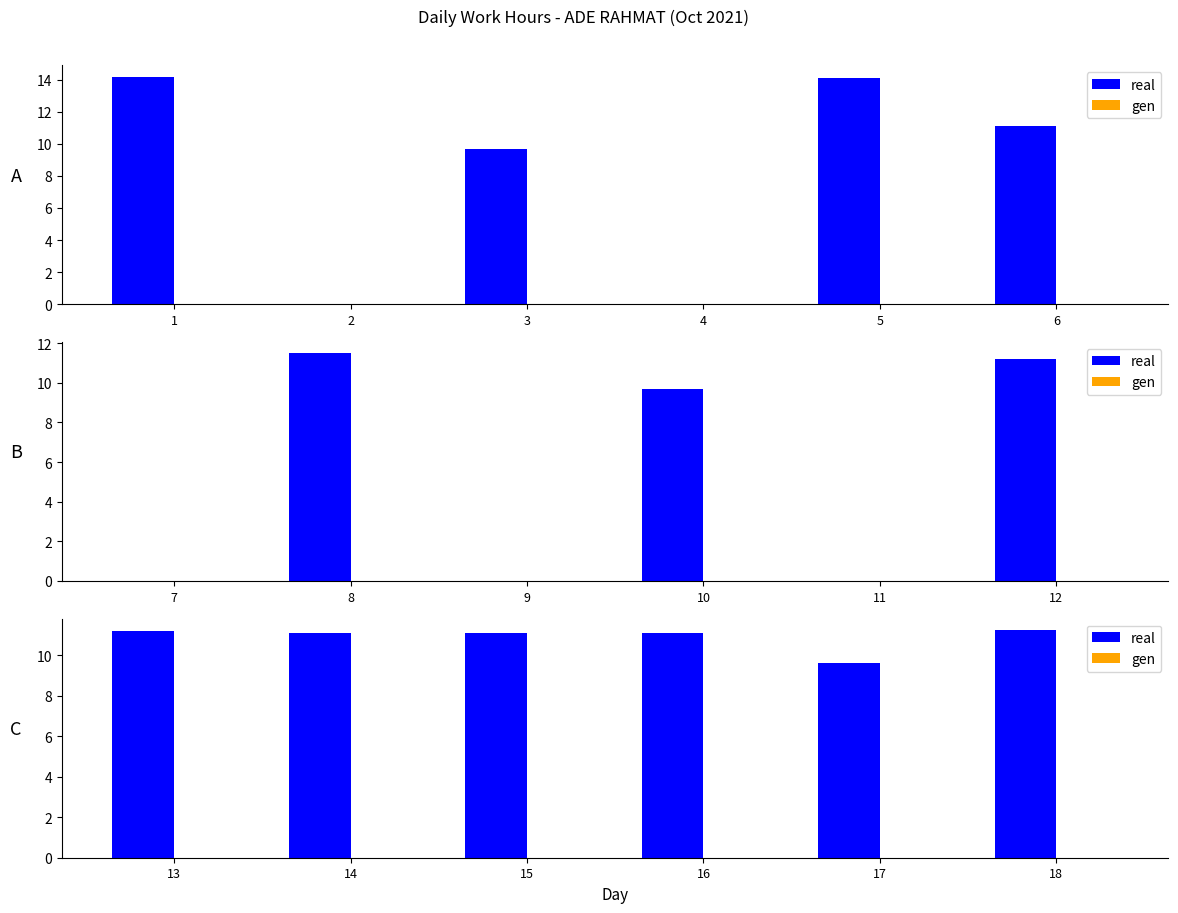

Which series has the largest total across all categories?

real